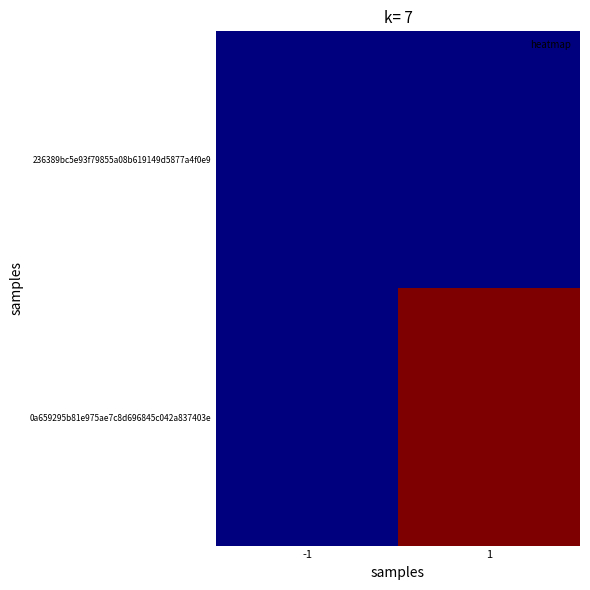

What is the spread (max minus min) of values at 1?

21